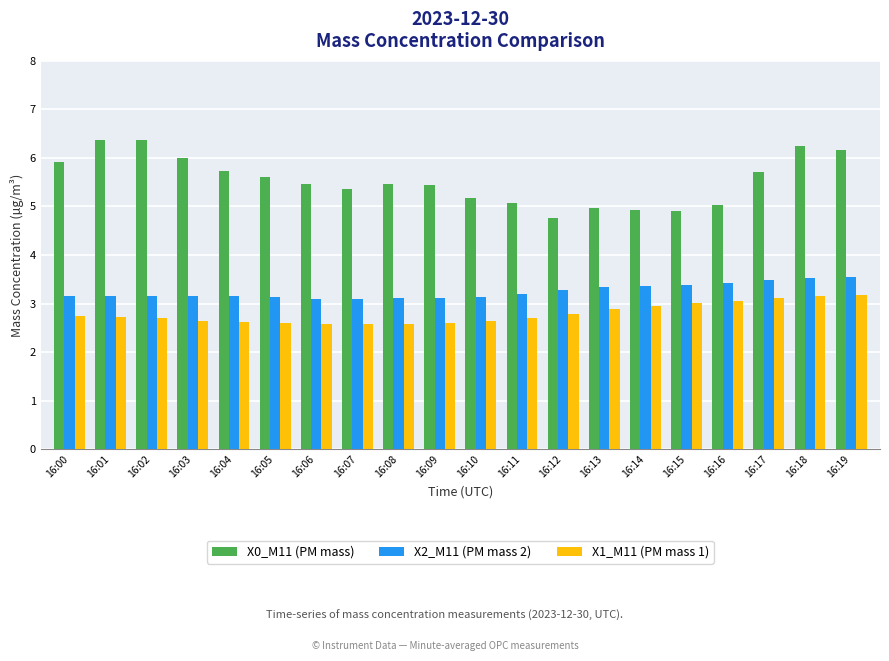

Which series has the widest spread of values?

X0_M11 (PM mass)